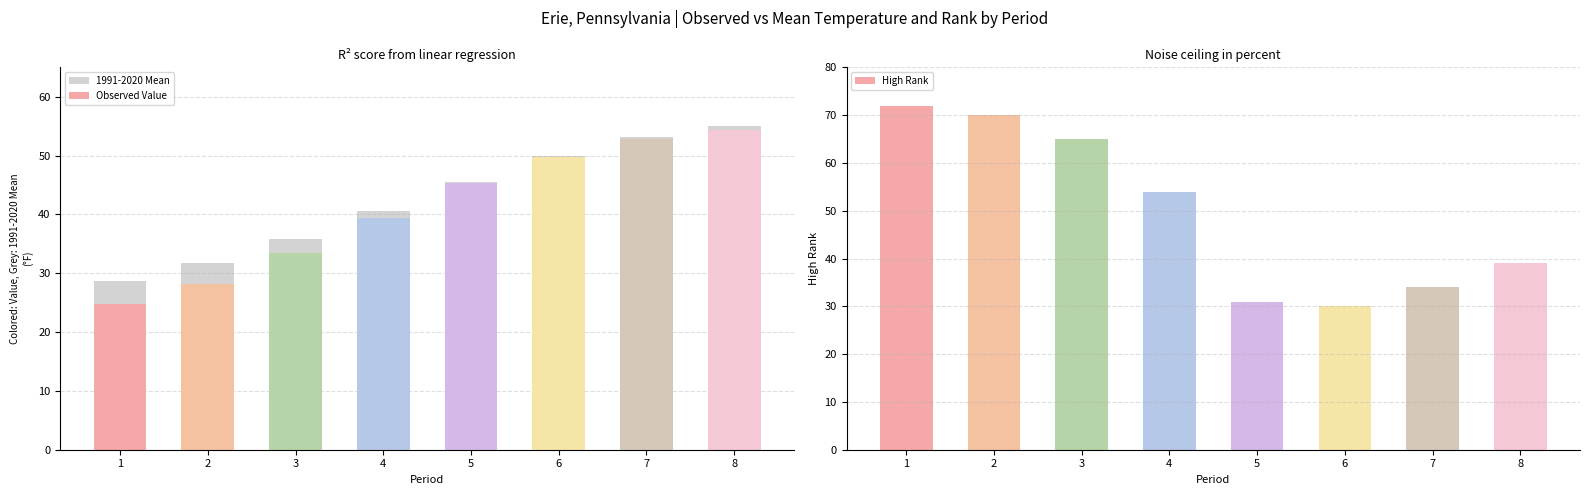

Is it true that Value equals 46.9 at 3?

False